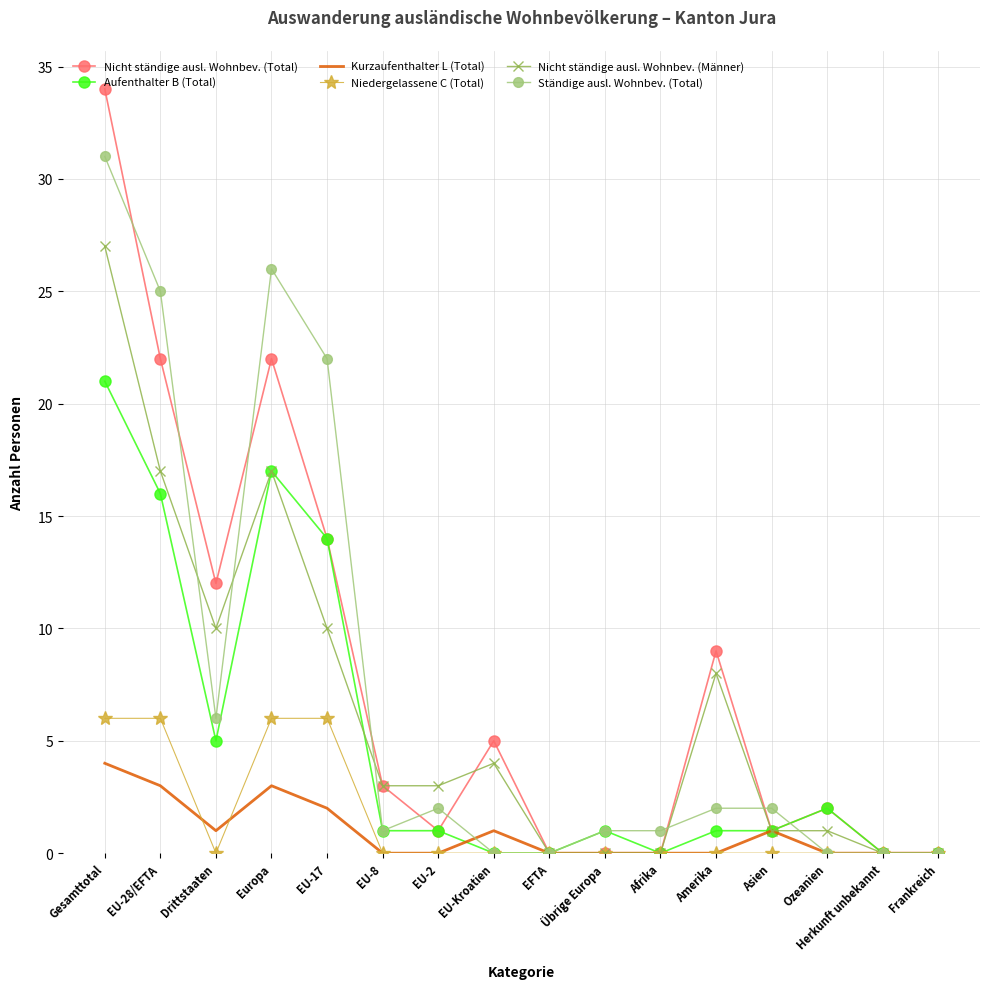

True or false: Nicht ständige ausl. Wohnbev. (Total) has more than 2 interior local peaks.

True